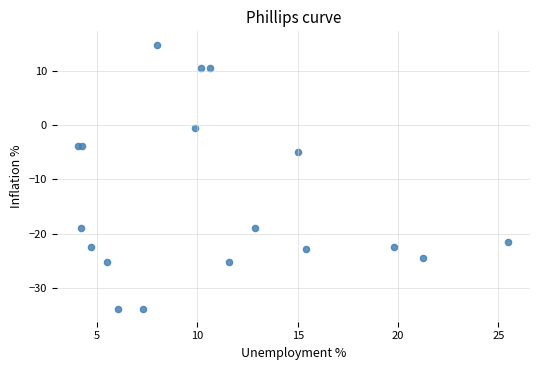

What Y value in the scatter plot is closest to -9?

-5.0